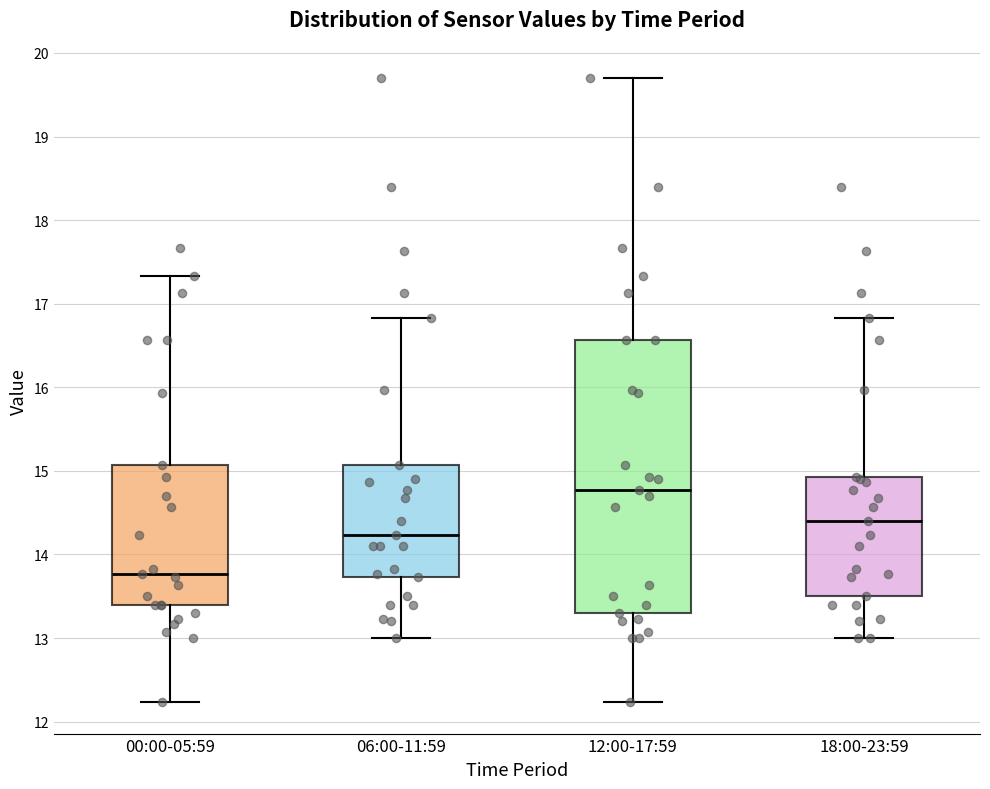

Reading left to right, read every box against the y-axis: the position of its median line, the range the box covers, and the ends of its whiskers. The values are not printed on the chart, so give them approximately, as read against the axis.

00:00-05:59: median 13.8, box 13.4 to 15.1, whiskers 12.2 to 17.3
06:00-11:59: median 14.2, box 13.7 to 15.1, whiskers 13.0 to 16.8
12:00-17:59: median 14.8, box 13.3 to 16.6, whiskers 12.2 to 19.7
18:00-23:59: median 14.4, box 13.5 to 14.9, whiskers 13.0 to 16.8